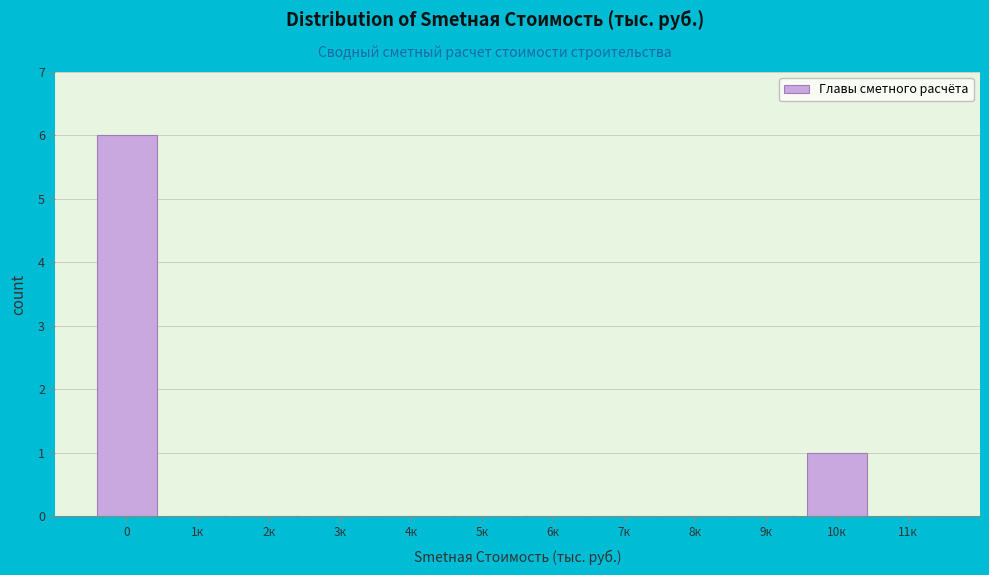

Reading right to left, extract all data points from this chart.

11к=0	10к=1	9к=0	8к=0	7к=0	6к=0	5к=0	4к=0	3к=0	2к=0	1к=0	0=6